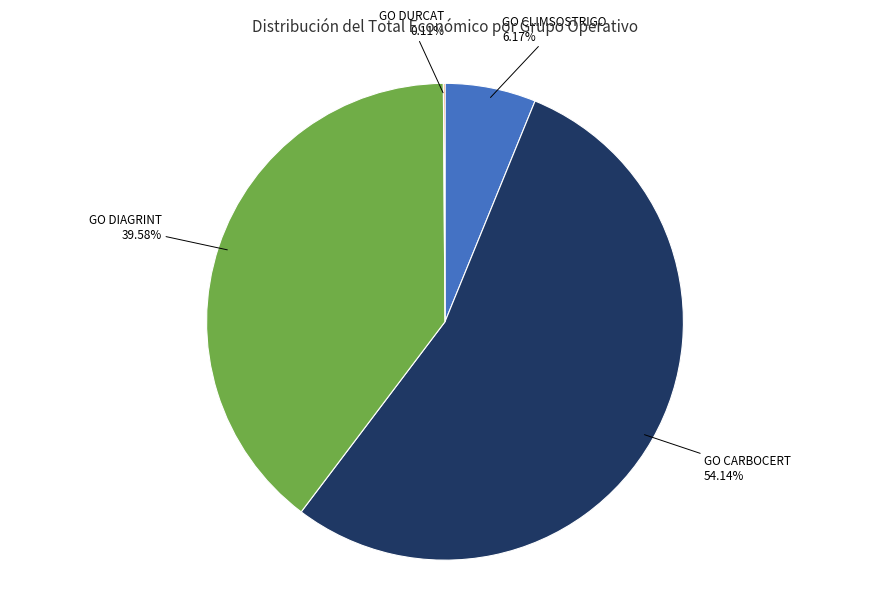

Is there any slice that represents more than half of the pie?

Yes